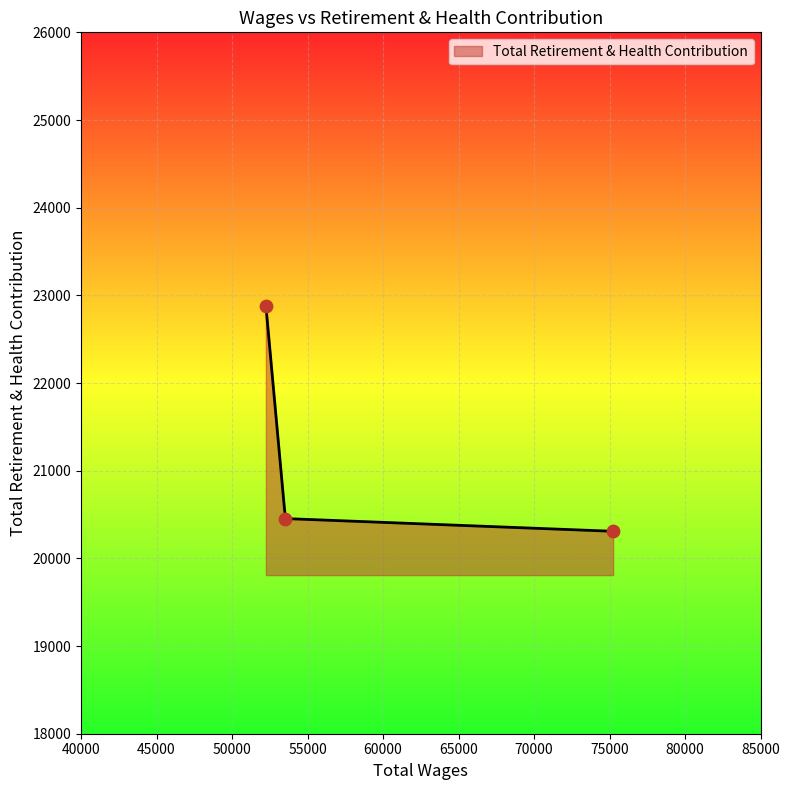

What is the ratio of the value at 53529 to the value at 75233?

1.0